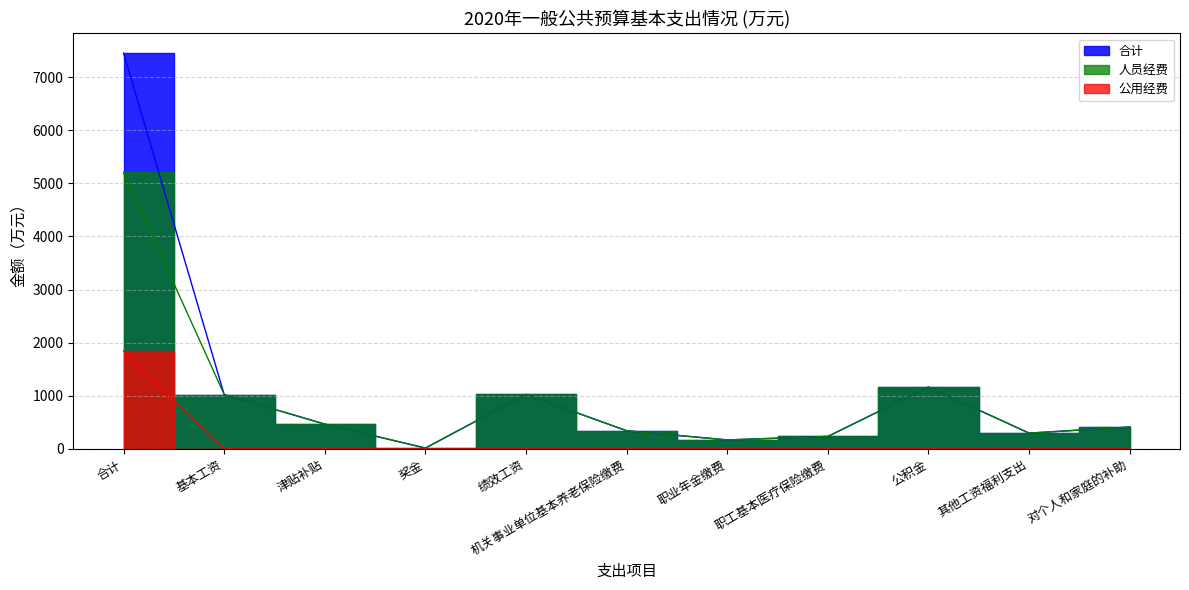

True or false: 人员经费 and 公用经费 intersect in this chart.

False